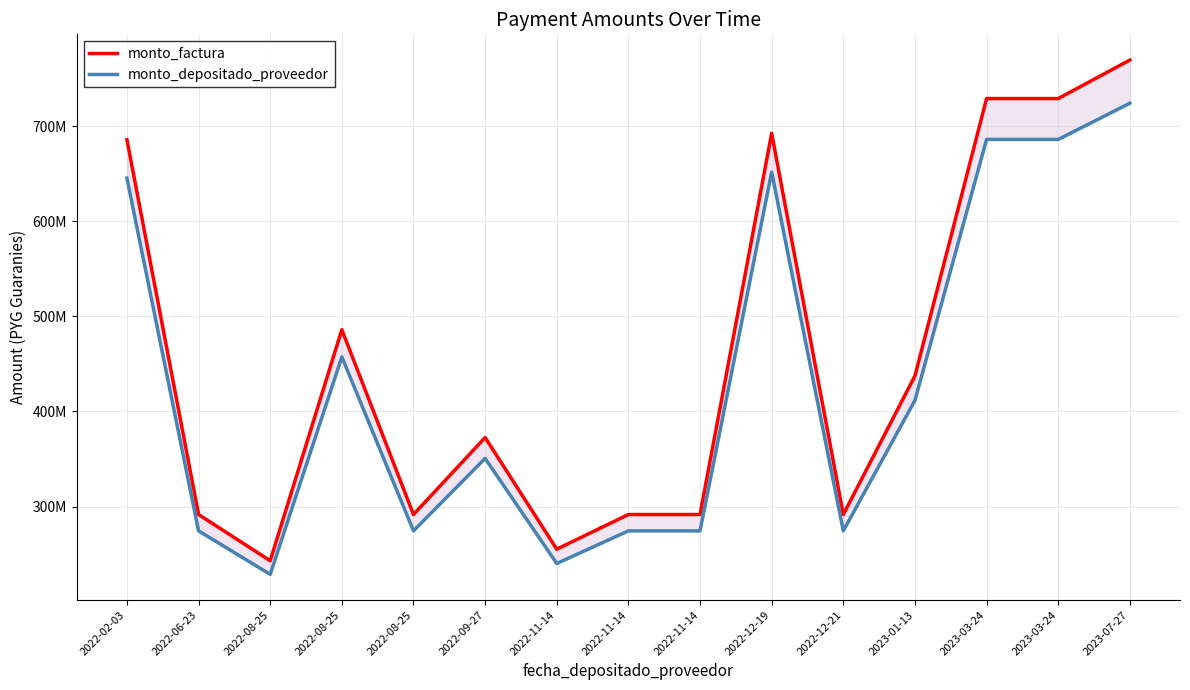

Which category has the lowest value across all series?

2022-08-25